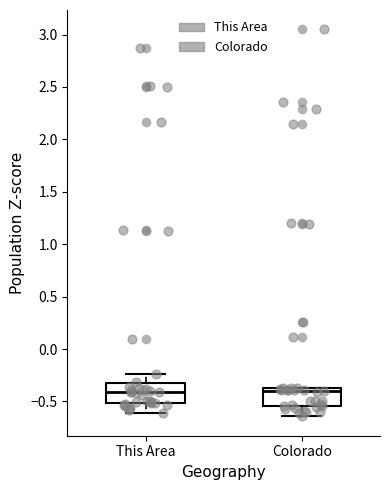

Reading left to right, read every box against the y-axis: the position of its median line, the range the box covers, and the ends of its whiskers. The values are not printed on the chart, so give them approximately, as read against the axis.

This Area: median -0.40, box -0.50 to -0.35, whiskers -0.60 to -0.25
Colorado: median -0.40, box -0.55 to -0.35, whiskers -0.65 to -0.35